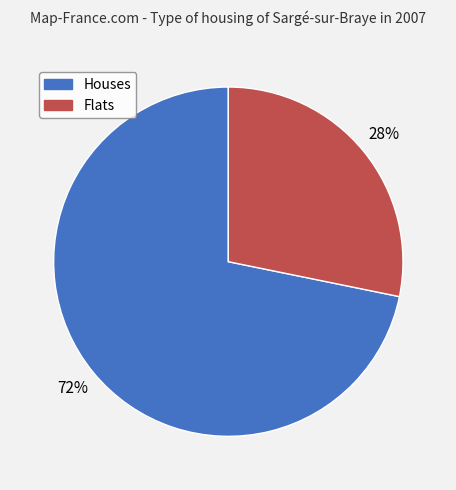

How many slices are in this pie chart?

2